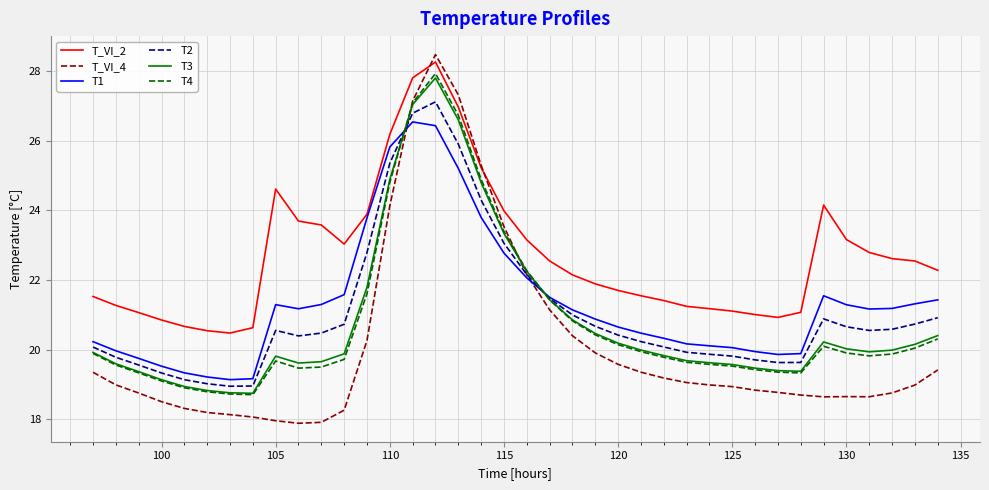

What is the sum of all T2 values?

801.2